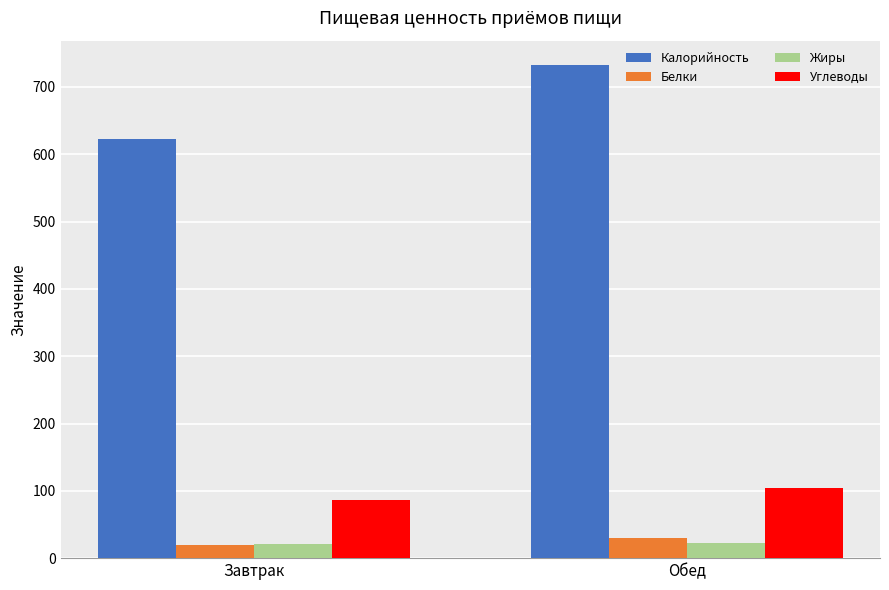

Which category has the highest value in the Калорийность series?

Обед